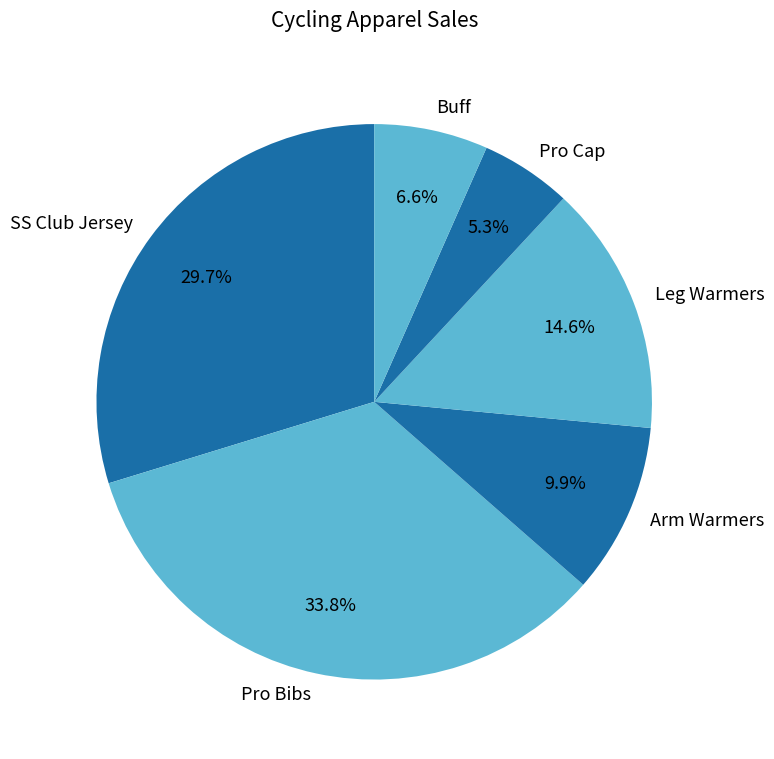

Which has a higher value, Pro Cap or Leg Warmers?

Leg Warmers